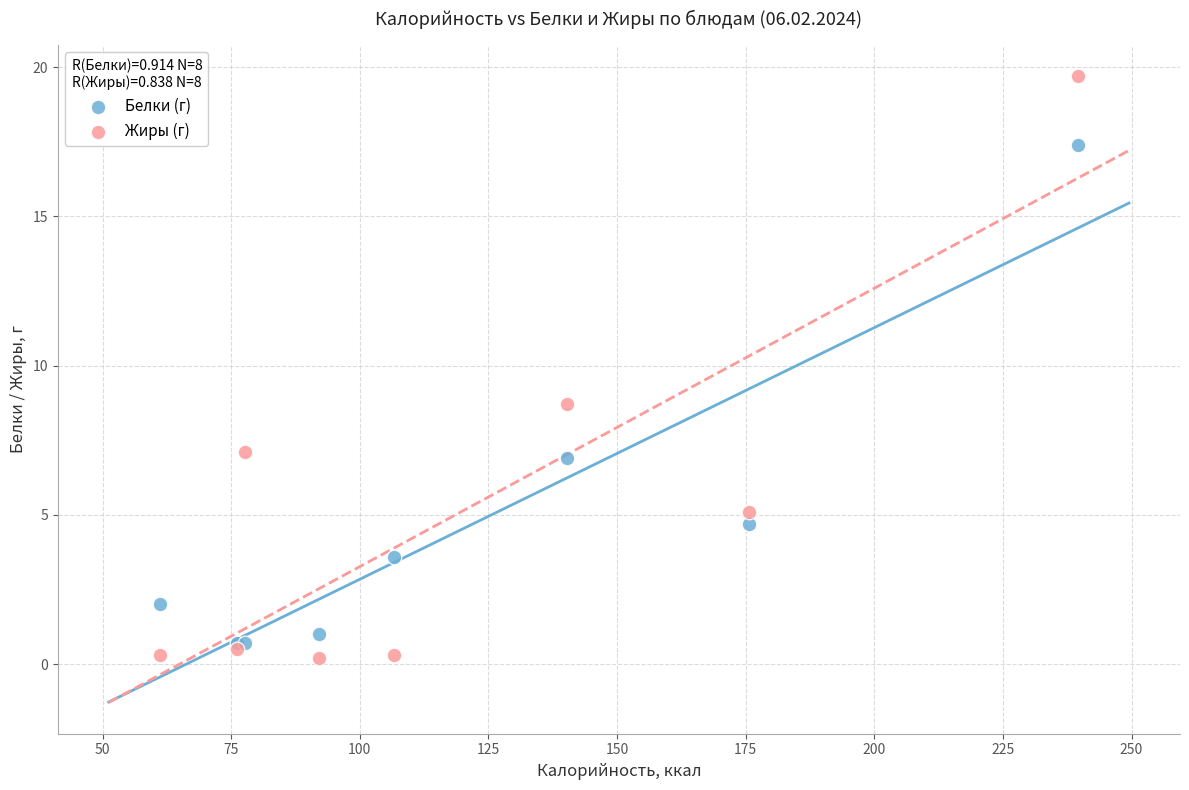

In the Жиры (г) series, what Y value is closest to 9?

8.7